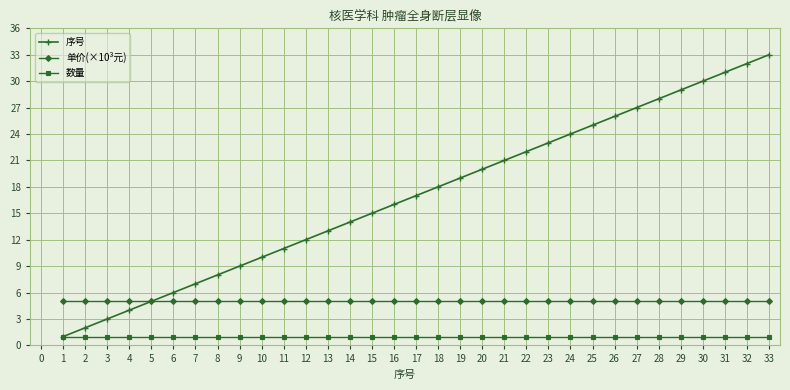

What is the average value of the 单价(×10³元) series?

5